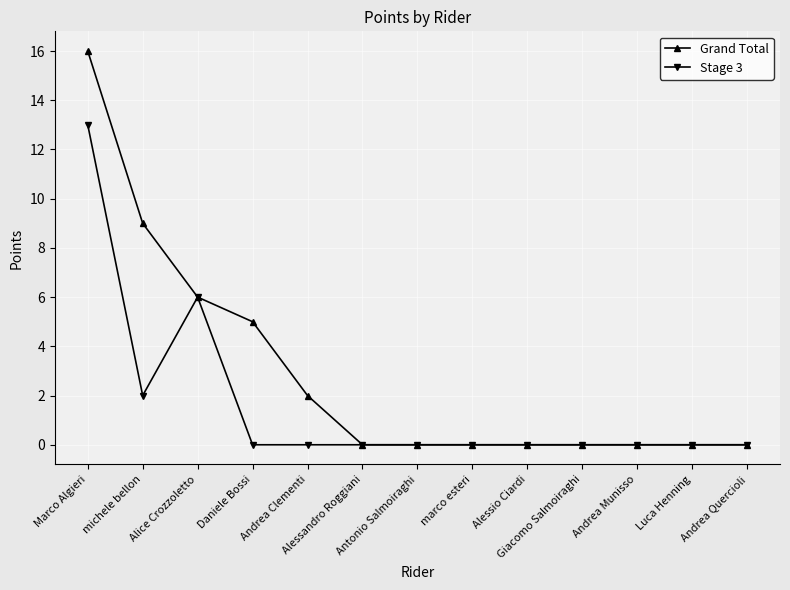

The value of Stage 3 at Alice Crozzoletto is 6. True or false?

True